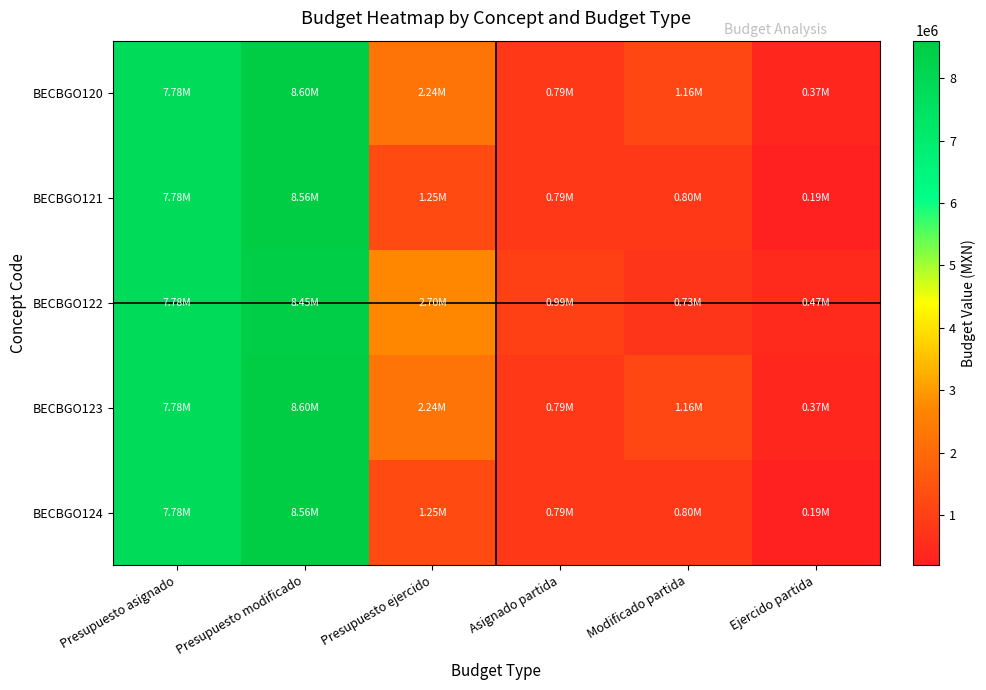

At which category is the sum across all series the highest?

Presupuesto modificado